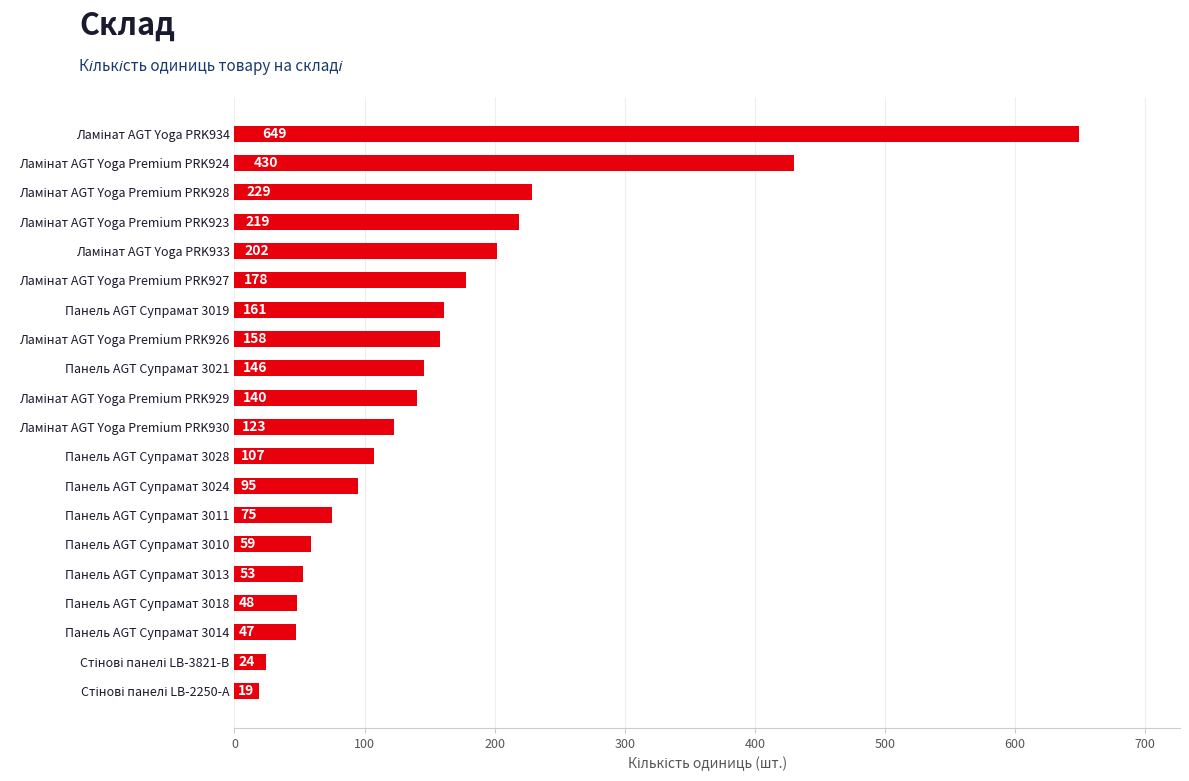

What is the minimum value shown in the chart?

19